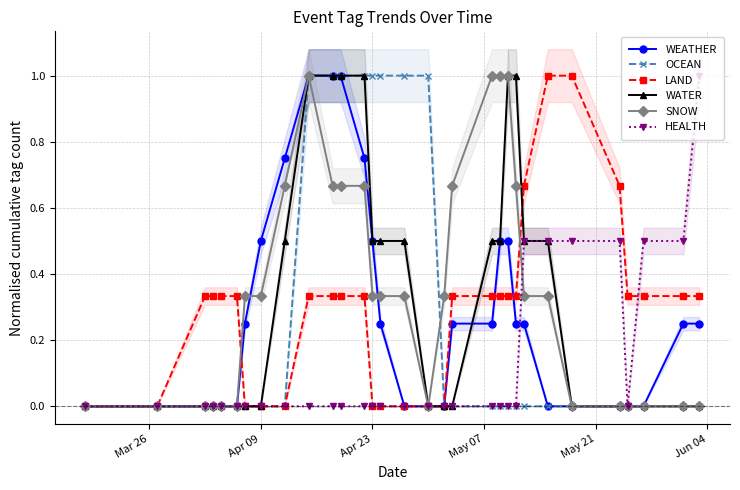

What is the highest value of the LAND series?

1.0